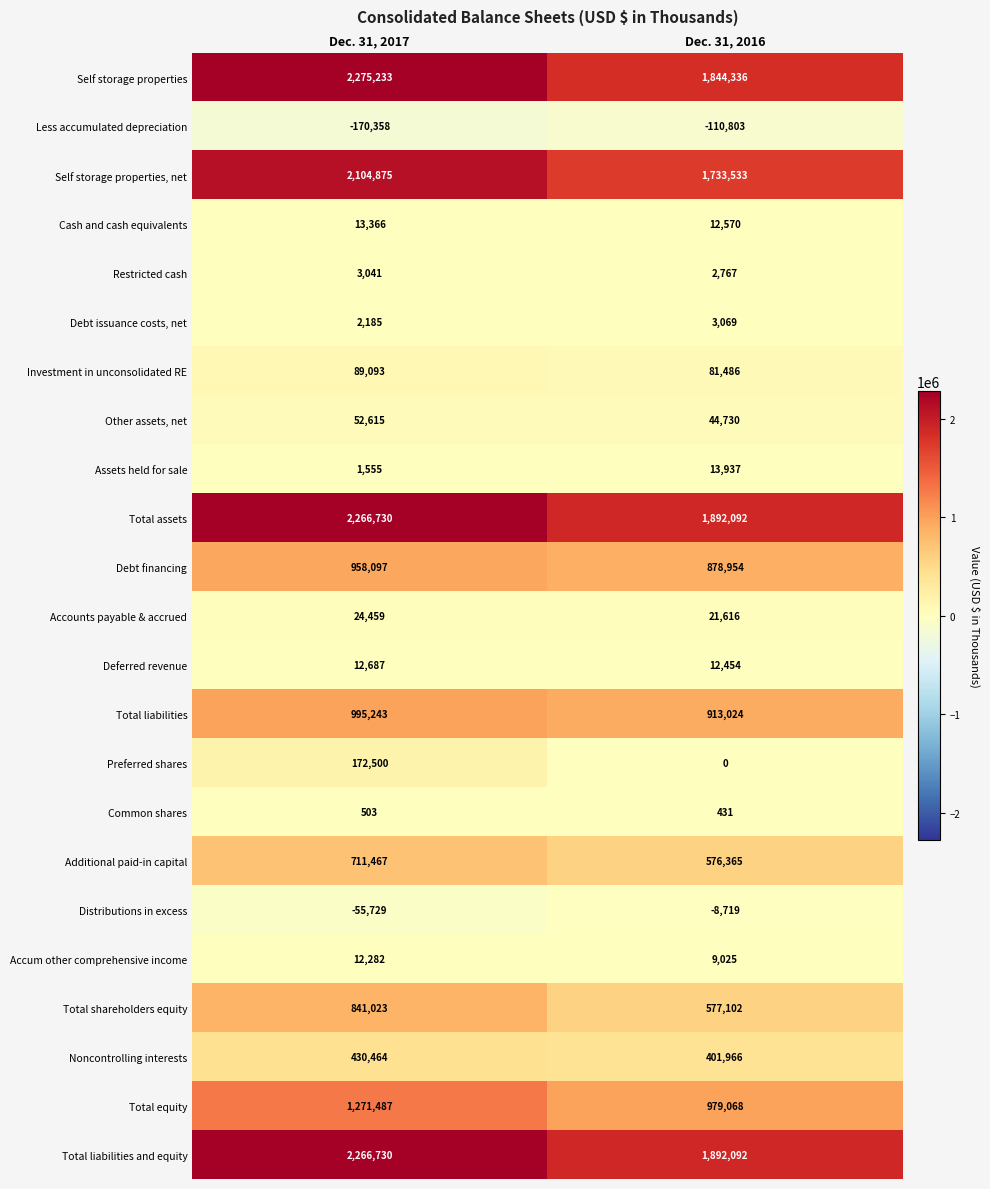

Which category has the lowest value across all series?

Dec. 31, 2017